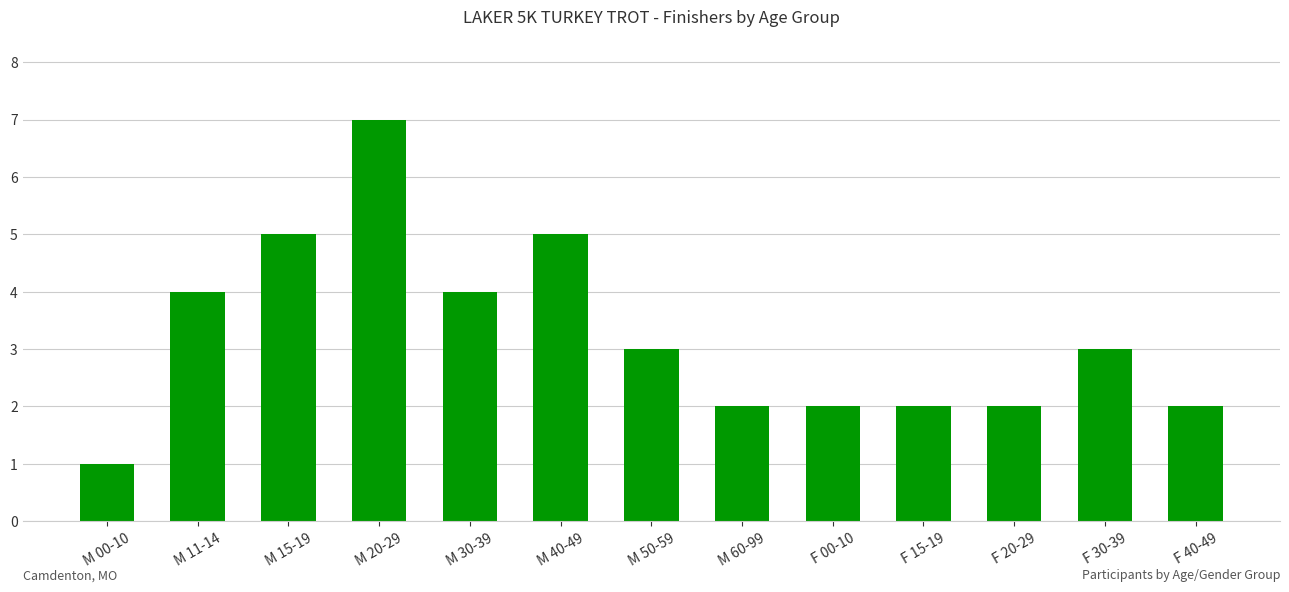

What is the label of the 4th bar from the left?

M 20-29